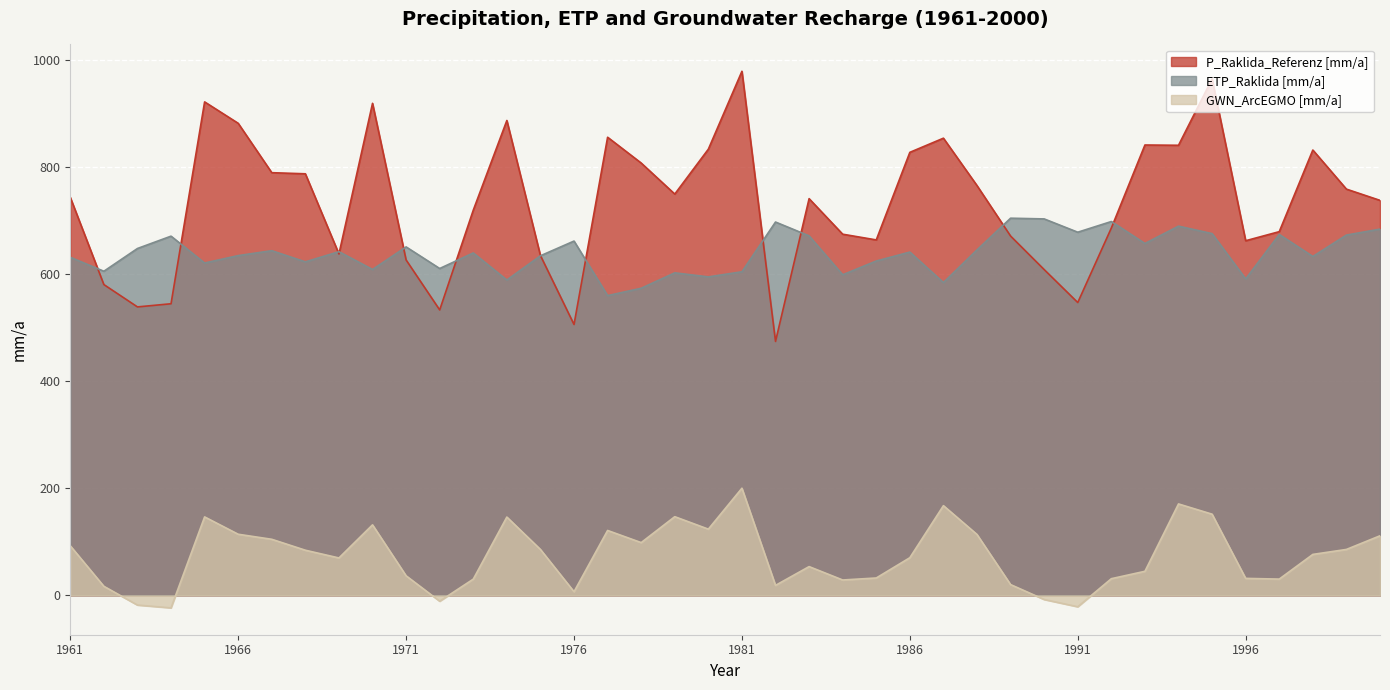

What is the difference between the highest and lowest values at 1961?

651.4